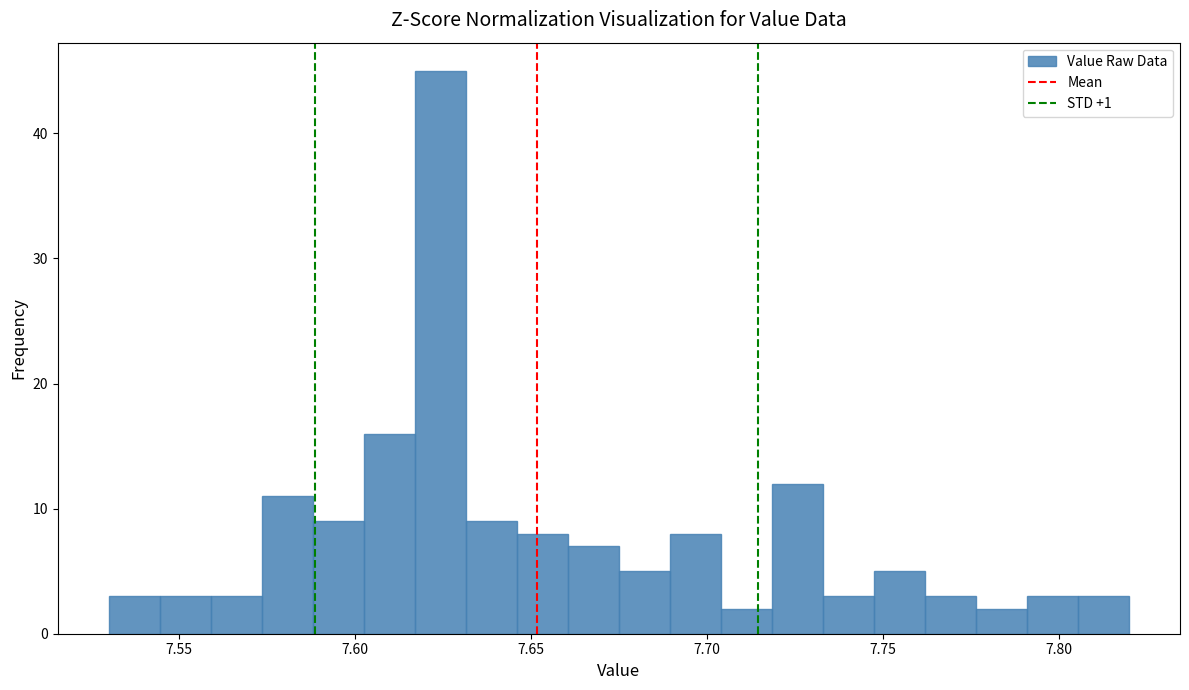

Around what value on the x-axis is the tallest bar? Give the approximate position of its centre, as read against the axis.

7.625